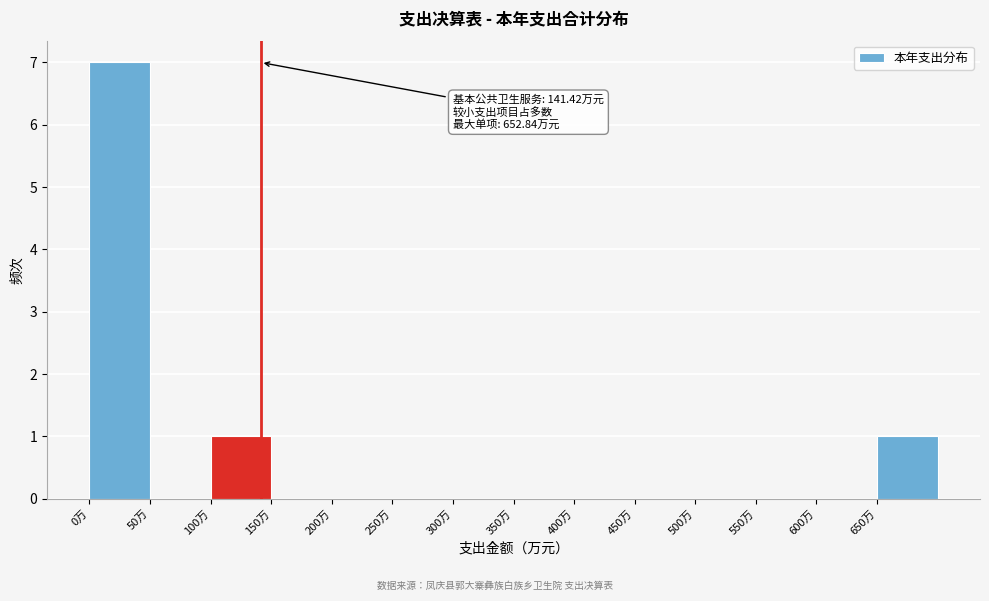

Over which range of the x-axis is the bar tallest?

0 to 50